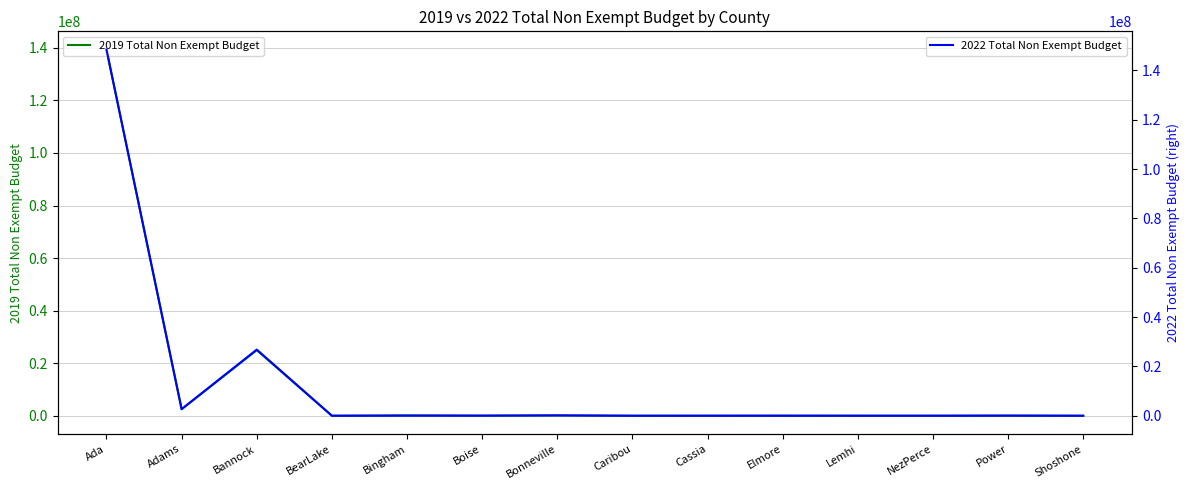

Where is the first local minimum for 2022 Total Non Exempt Budget?

Adams